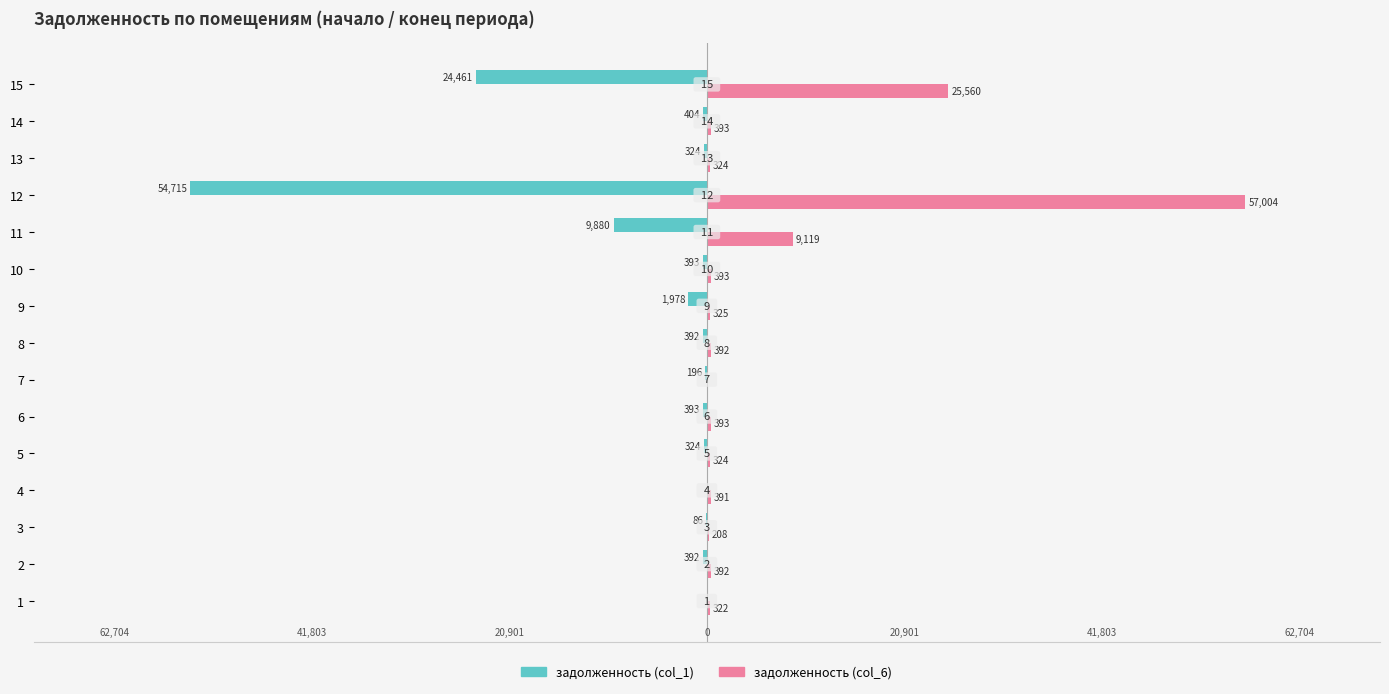

What are all the series names shown in the legend?

задолженность (col_1), задолженность (col_6)